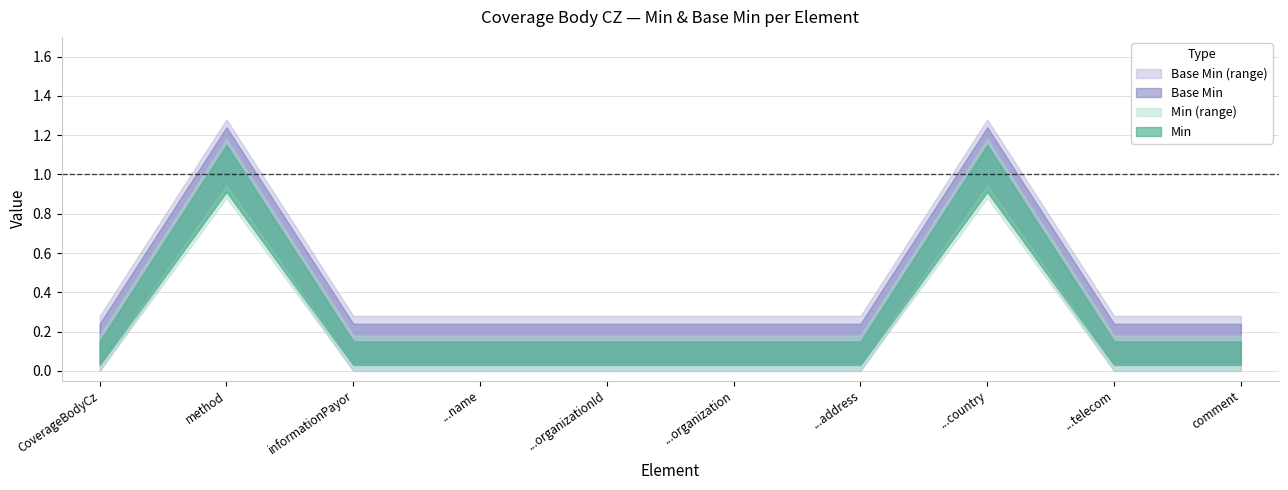

Which series has the largest range (max minus min)?

Min